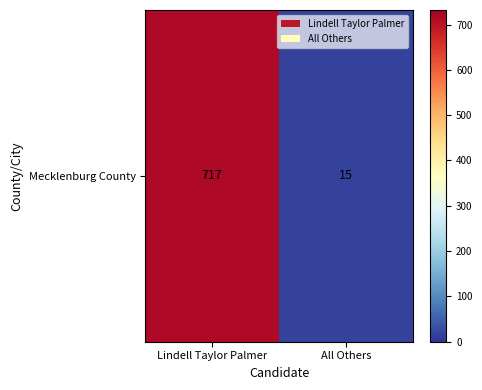

The chart shows a value of 1074 at Lindell Taylor Palmer. True or false?

False